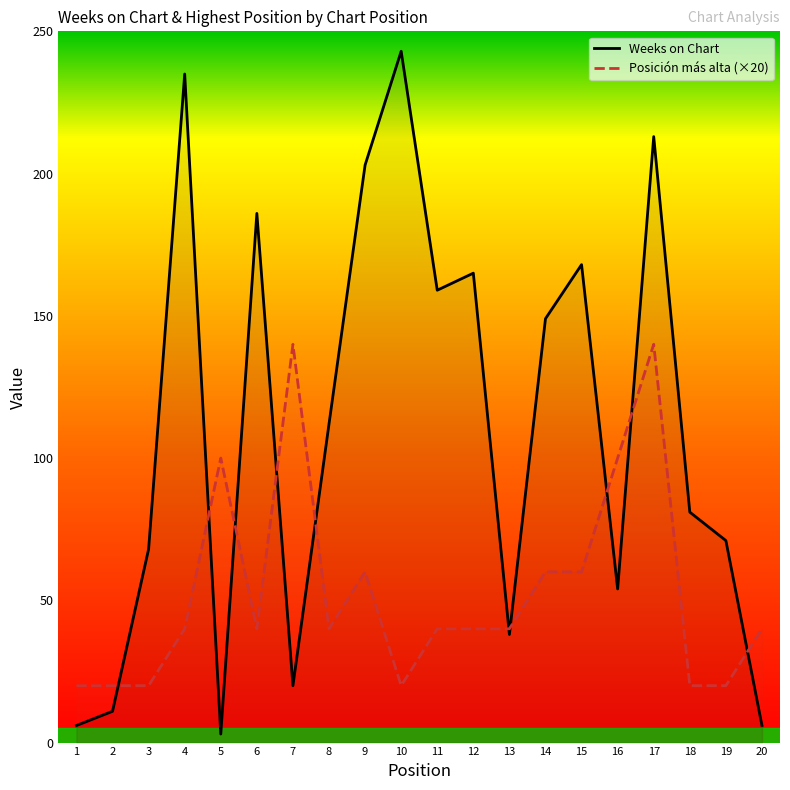

True or false: Posición más alta (×20) has more than 0 interior local peaks.

True